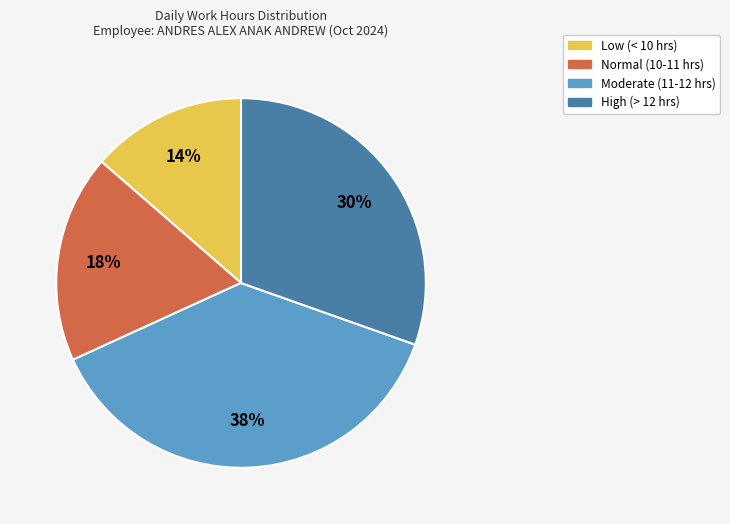

To the nearest percent, what is the difference between the largest and smallest slice percentages?

24%